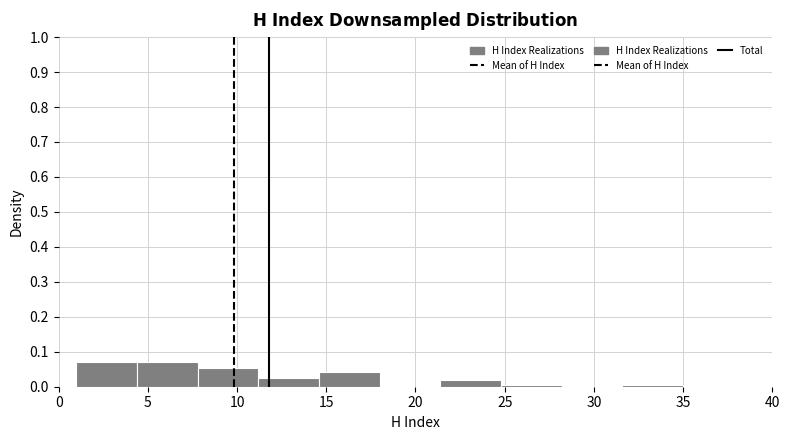

How tall is the bar that spans 21.4 to 24.8 on the x-axis? Neither the bar edges nor the heights are printed on the chart, so give them approximately, as read against the axes.

0.02